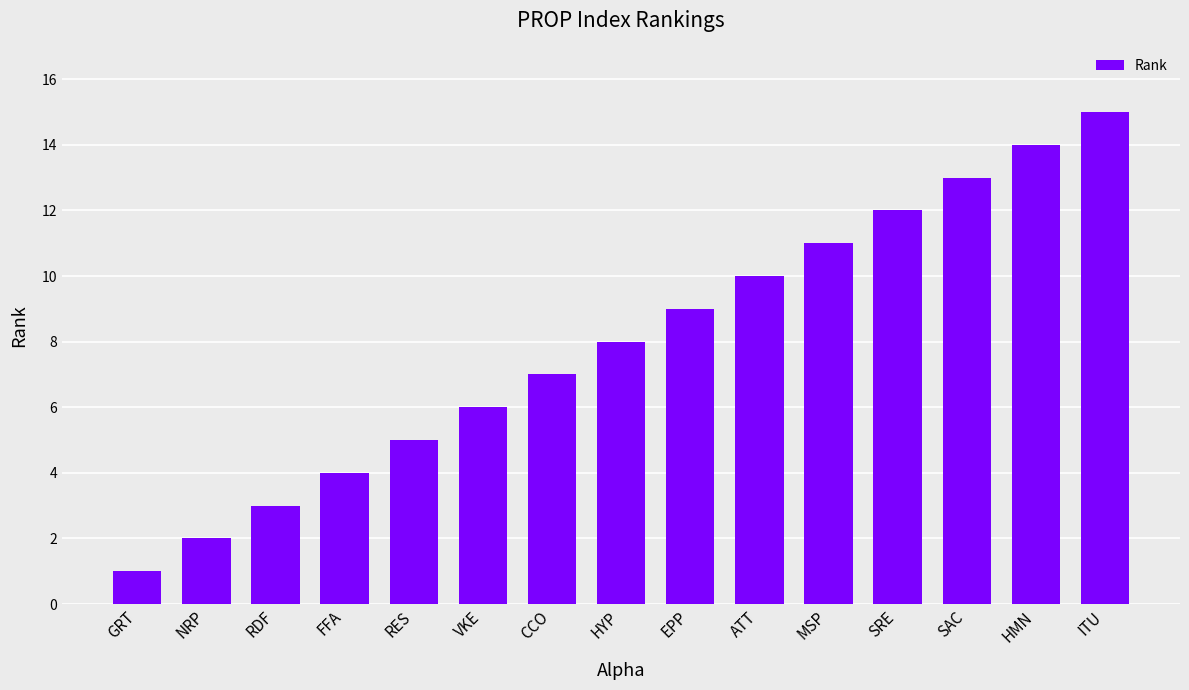

Read the value at MSP.

11